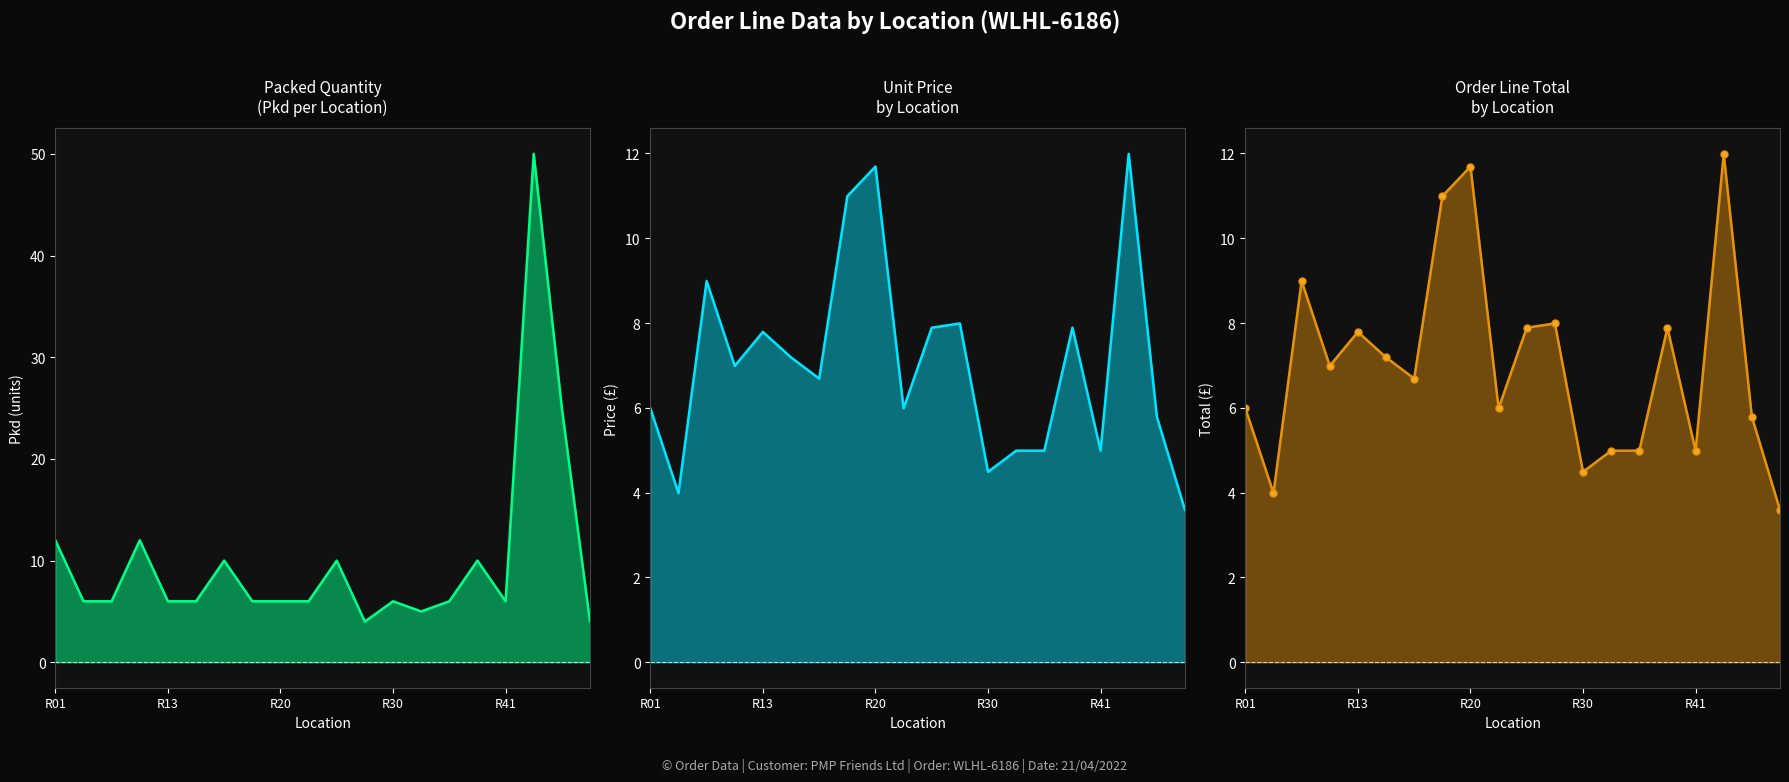

The Total series shows 10.0 at 9. True or false?

False